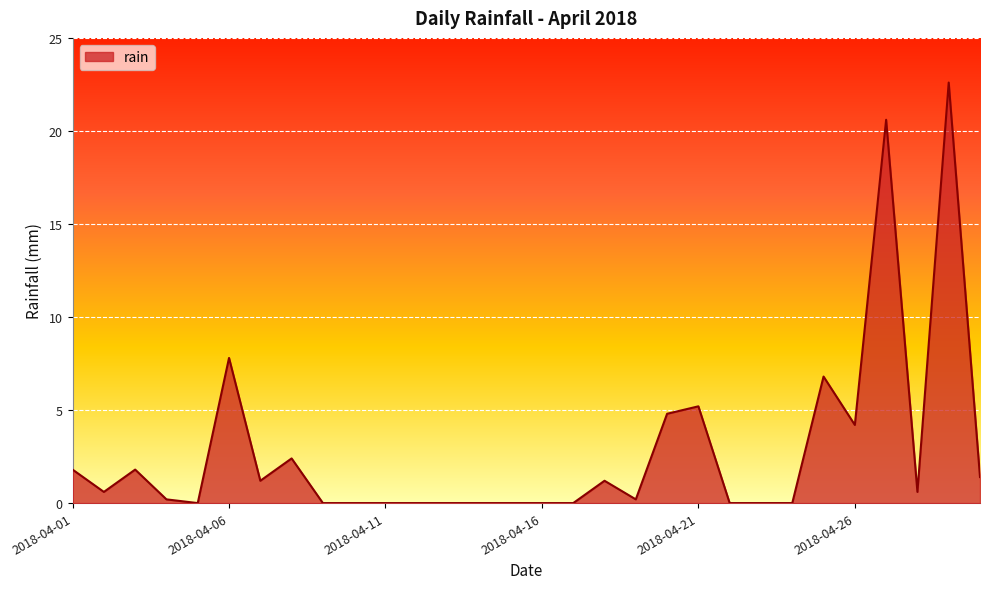

Does the chart display data point markers on the line(s)?

No